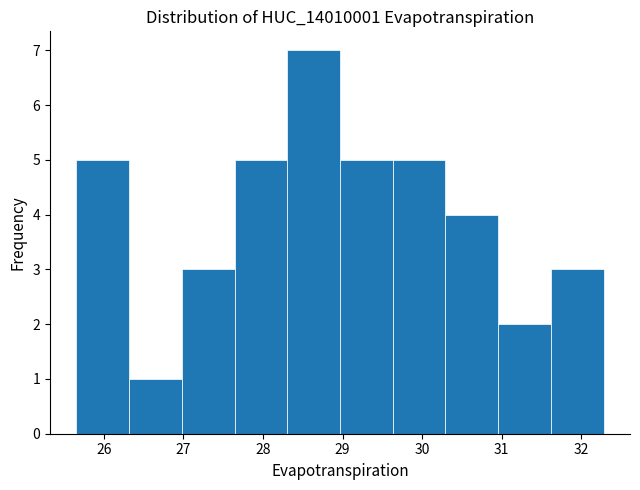

Reading left to right, transcribe this chart: for each bar, give the range it covers on the x-axis and its height. Neither the bar edges nor the heights are printed on the chart, so give them approximately, as read against the axes.

25.7 to 26.3: 5
26.3 to 27.0: 1
27.0 to 27.6: 3
27.6 to 28.3: 5
28.3 to 29.0: 7
29.0 to 29.6: 5
29.6 to 30.3: 5
30.3 to 31.0: 4
31.0 to 31.6: 2
31.6 to 32.3: 3